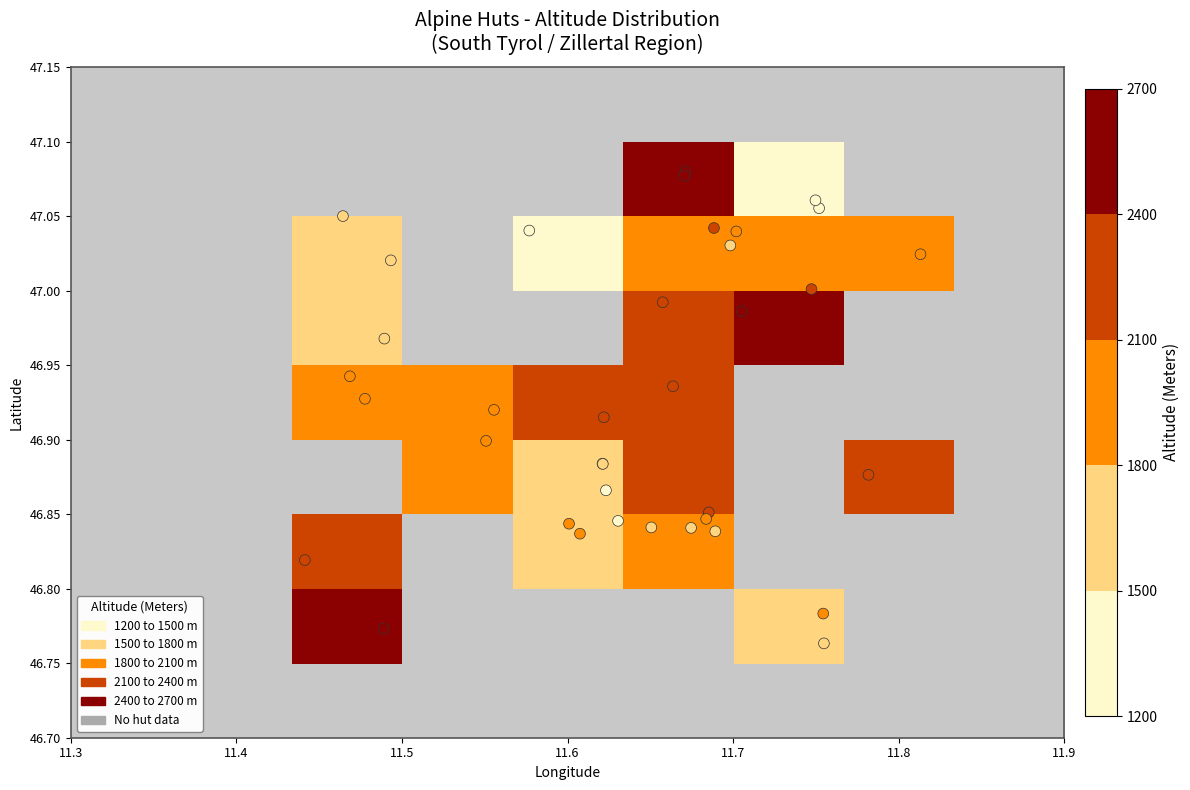

Reading left to right, transcribe all the data shown in this chart.

Brixner Hütte südlich von Pfitsch: 46.9	11.6	2307.0
Flaggerschartenhütte Forcella Vallaga: 46.8	11.5	2471.0
Hühnerspielhütte nordöstlich von Gossensaß: 46.9	11.5	1868.0
Kurzkofelhütte Vals: 46.9	11.6	1422.0
Jausenstation Nösslachhütte Gries am Brenner: 47.0	11.5	1607.0
Olpererhütte Schlegeis: 47.0	11.7	2389.0
Pfitscherjoch-Haus nordöstlich von Pfitsch: 47.0	11.7	2276.0
Berggasthaus Anratterhütte: 46.8	11.6	1814.0
Bacherhütte am Gitschberg: 46.8	11.7	1744.0
Burgumer Alm nordöstlich von Sterzing: 46.9	11.6	1996.0
Spannagel-Haus südlich von Hintertux: 47.1	11.7	2531.0
Almhof Obere Engbergalm: 46.9	11.7	2123.0
Jausenstation Zingerlehütte: 46.9	11.6	1739.0
Furtschaglhaus: 47.0	11.7	2295.0
Gatterer Hütte auf der Fane Alm: 46.9	11.6	1739.0
Gitschhütte Meransen: 46.9	11.7	2210.0
Großberghütte im Altfasstal: 46.8	11.7	1644.0
Günther-Messner-Biwak am Hochferner: 47.0	11.7	2429.0
Alpengasthof Dominikus-Hütte: 47.0	11.7	1805.0
Bergrestaurant Jochtal bei Vals: 46.8	11.6	2009.0
Berggasthof Kiener Alm: 46.8	11.7	1741.0
Klausenalm im Zemmtal: 47.1	11.8	1301.0
Lucknerhütte bei Vals: 46.8	11.6	1455.0
Penserjochhaus Passo Pennes: 46.8	11.4	2211.0
Ronerhütte auf der Rodenecker Alm: 46.8	11.8	1832.0
Jausenstation Sattelbergalm: 47.0	11.5	1637.0
Simile Mahd Alm: 46.9	11.6	2012.0
Tiefrastenhütte al Lago della Pausa: 46.9	11.8	2312.0
Gasthof Touristenrast östlich von Vals: 47.0	11.6	1345.0
Gasthof Tulperhof nördlich von Lüsen: 46.8	11.8	1625.0
Restaurant Tuxer Ferner-Haus: 47.1	11.7	2605.0
Jausenstation Zamsereck: 47.0	11.7	1784.0
Zasslerhütte am Gitschberg: 46.8	11.7	2064.0
Zirogalm südlich von Brennerbad: 47.0	11.5	1762.0
Berliner Hütte im obersten Zemmgrund: 47.0	11.8	2044.0
Prantner-Alm südöstlich von Gossensaß: 46.9	11.5	1818.0
Berggasthaus Breitlahner: 47.1	11.7	1257.0